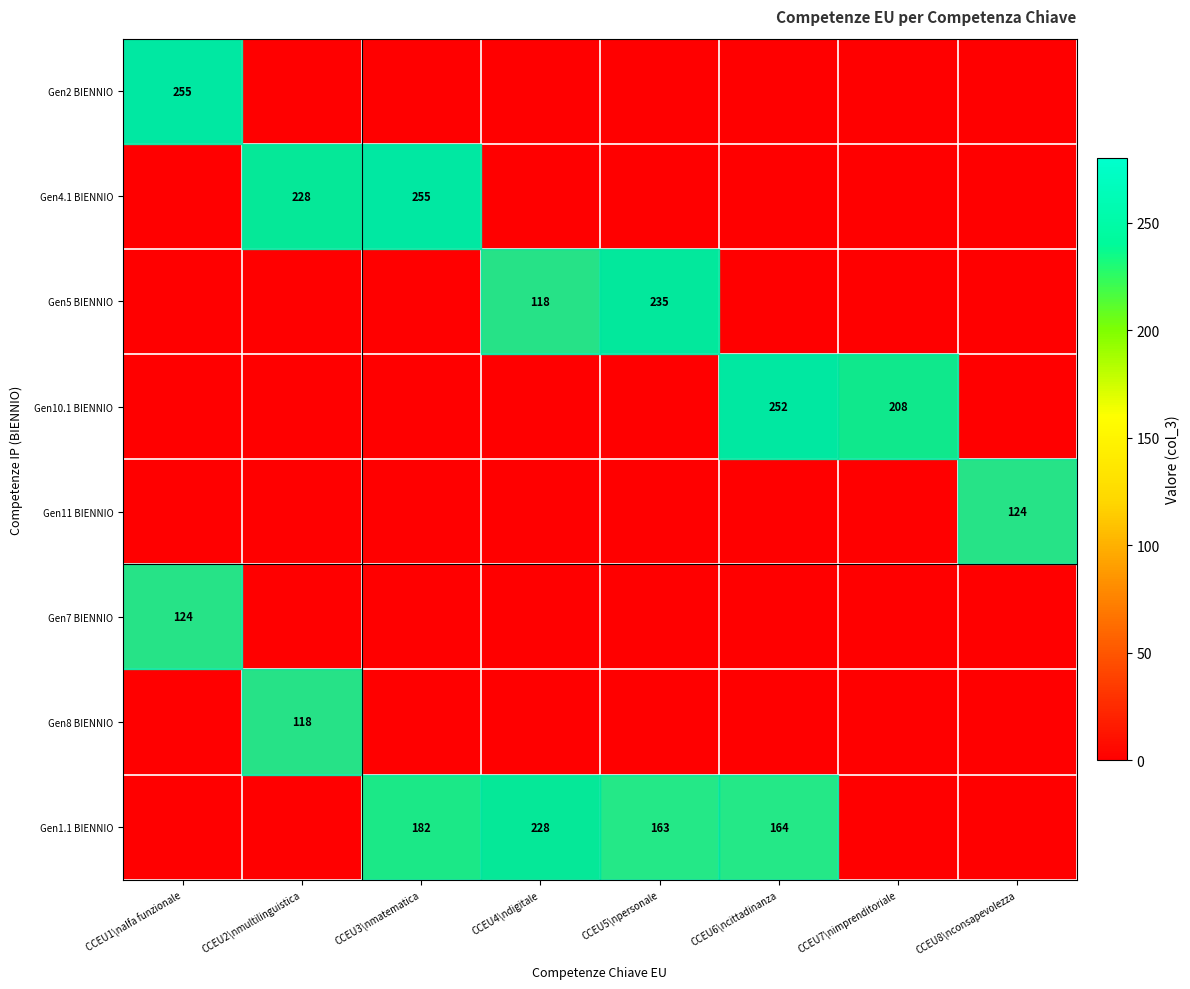

Is it true that Gen1.1 BIENNIO equals 182 at CCEU3\nmatematica?

True